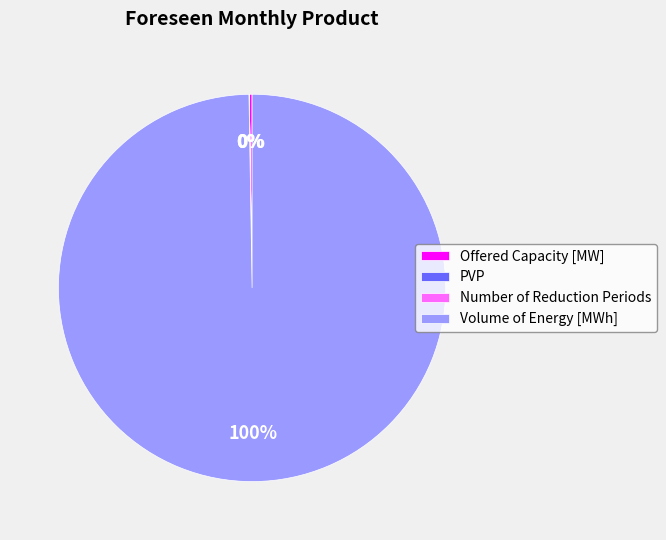

What is the largest slice in the pie chart?

Volume of Energy [MWh]